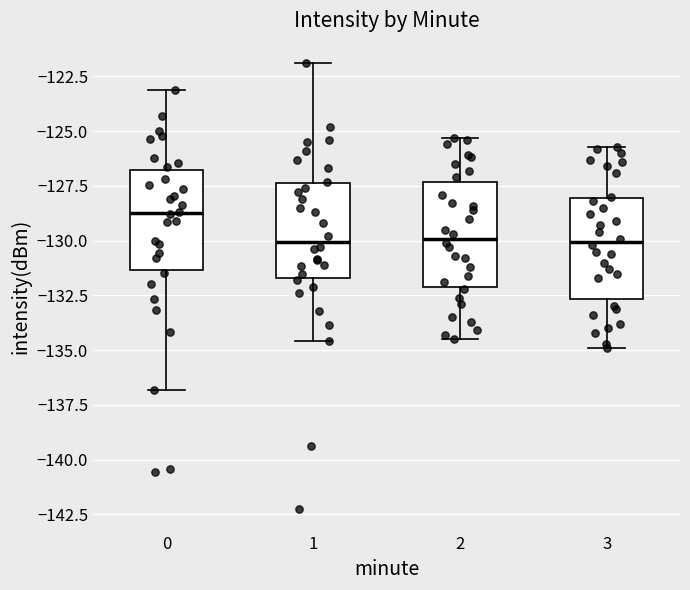

Which box has the highest median line?

0